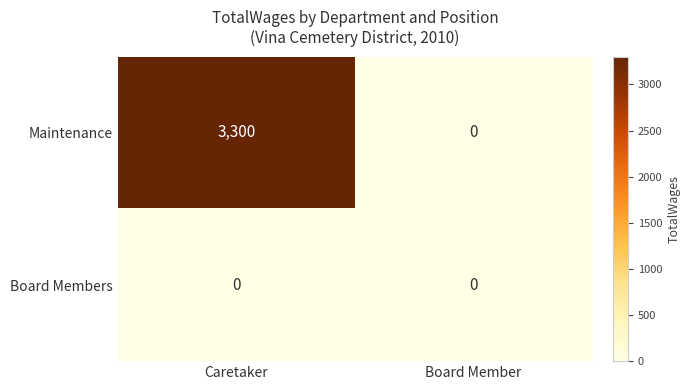

List the series in order of their overall mean, lowest first.

Board Members, Maintenance